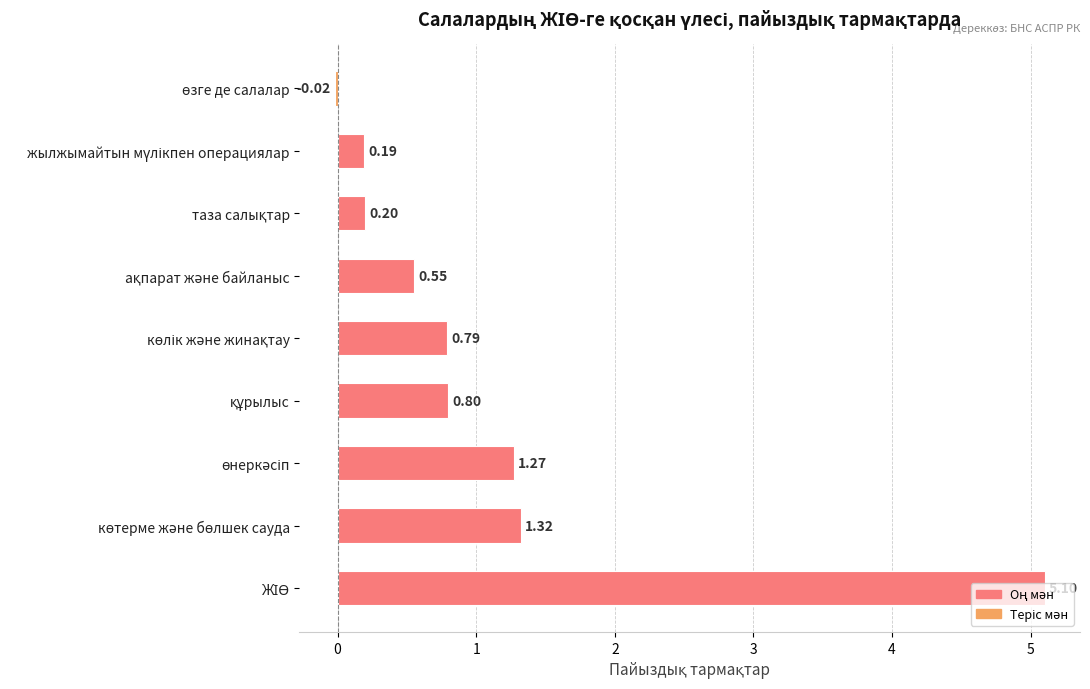

What is the average value?

1.1